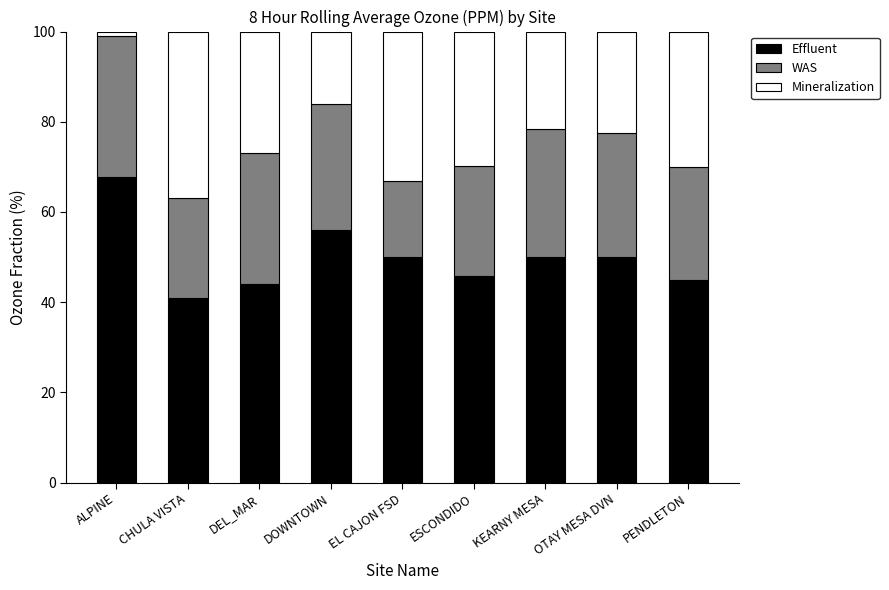

The value of Effluent at KEARNY MESA is 50.0. True or false?

True